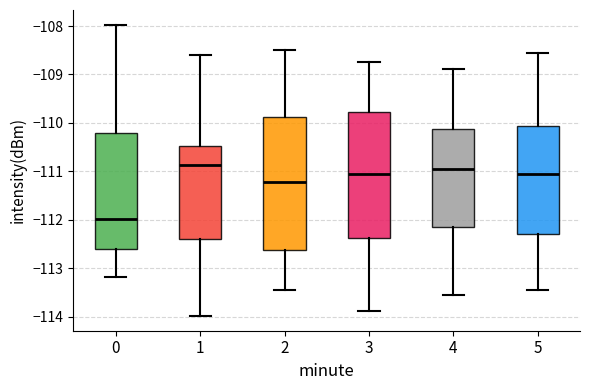

Where does the upper whisker of the box at x = 3 end on the y-axis? The values are not printed on the chart, so give them approximately, as read against the axis.

-108.7